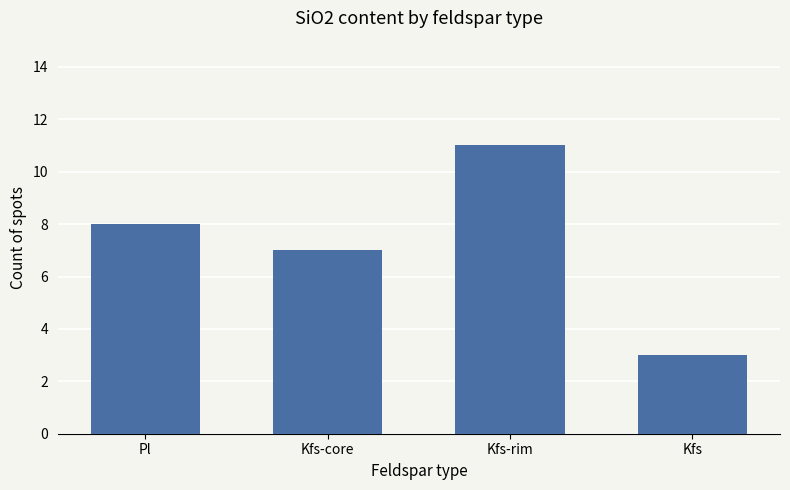

How many data points are less than 8?

2